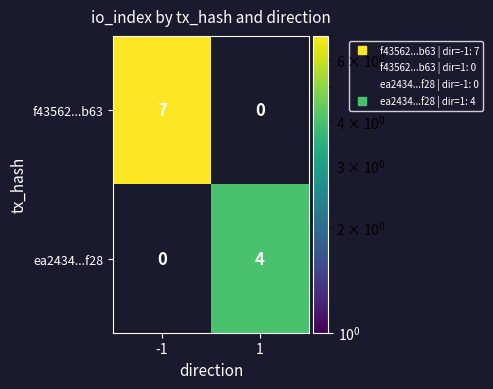

Is it true that f43562...b63 equals 9.9 at -1?

False